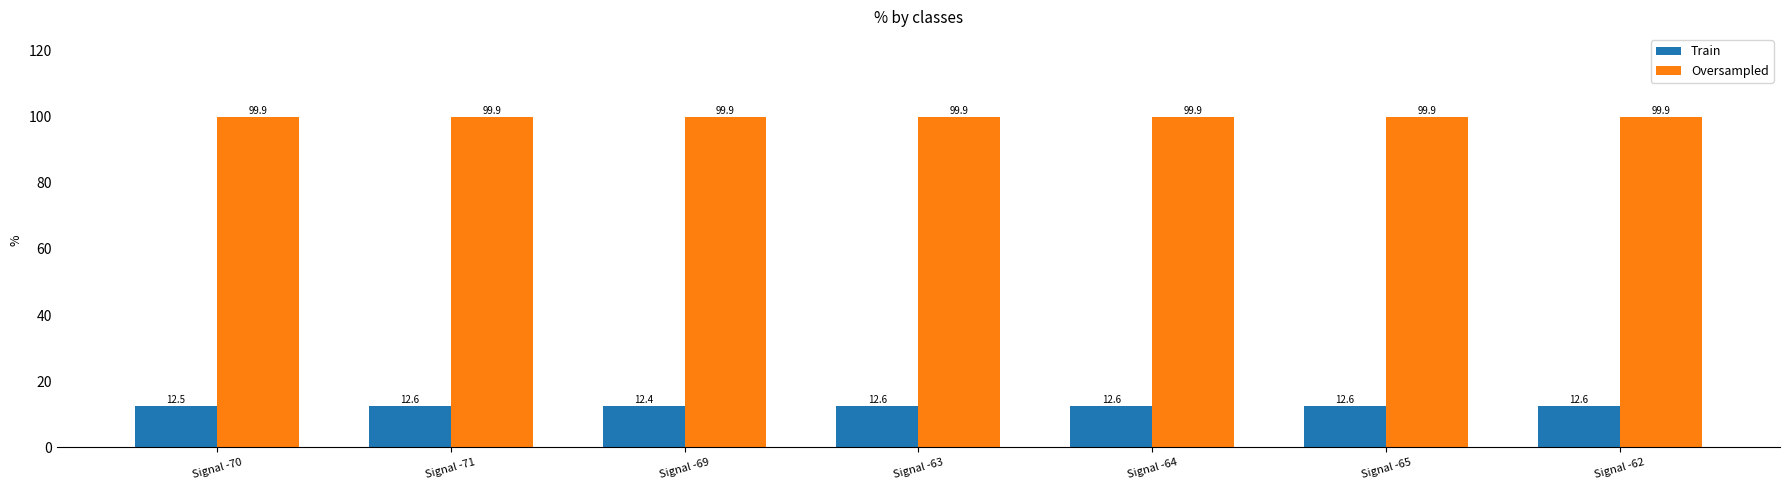

What position from the left is Signal -70?

1